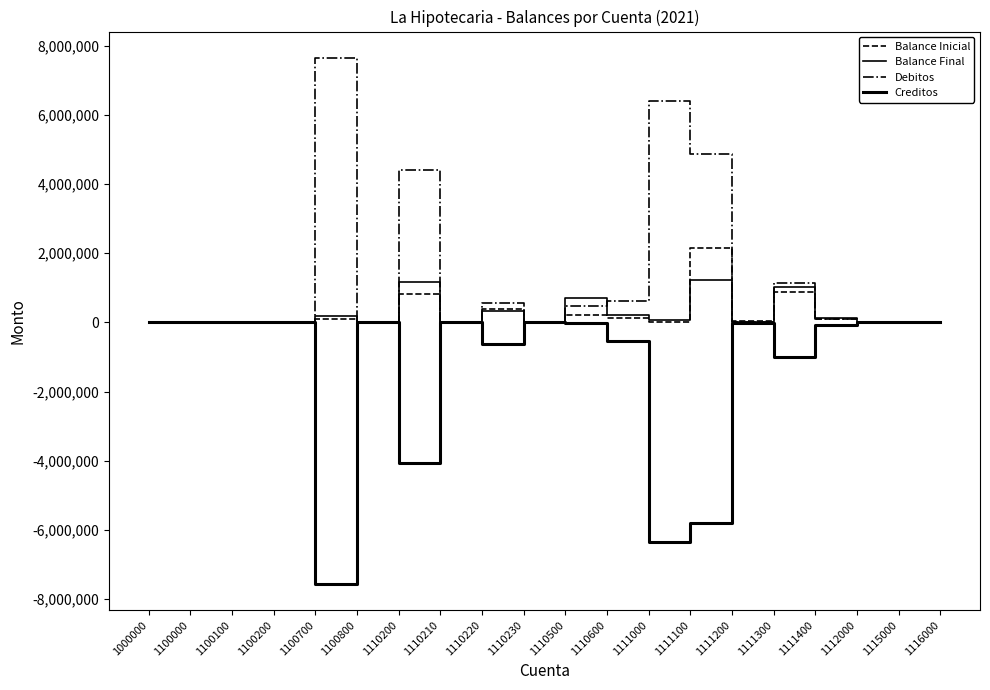

Reading right to left, extract all data points from this chart.

Balance Inicial: 1116000=2623.5	1115000=6496.6	1112000=1902.0	1111400=96306.6	1111300=882648.3	1111200=29549.1	1111100=2162934.5	1111000=26810.3	1110600=137326.5	1110500=225268.3	1110230=0.0	1110220=384208.8	1110210=25183.7	1110200=835111.4	1100800=920.8	1100700=95891.1	1100200=0.0	1100100=700.0	1100000=0.0	1000000=0.0
Balance Final: 1116000=2623.5	1115000=6496.6	1112000=1902.0	1111400=127364.3	1111300=1032521.8	1111200=3715.1	1111100=1221154.1	1111000=69464.6	1110600=220247.7	1110500=699056.8	1110230=0.0	1110220=338163.3	1110210=25183.7	1110200=1173051.4	1100800=920.8	1100700=189321.5	1100200=0.0	1100100=700.0	1100000=0.0	1000000=0.0
Debitos: 1116000=0.0	1115000=0.0	1112000=0.0	1111400=96071.9	1111300=1135981.9	1111200=0.0	1111100=4867725.9	1111000=6397233.0	1110600=626097.3	1110500=486703.5	1110230=0.0	1110220=561968.1	1110210=0.0	1110200=4395492.5	1100800=0.0	1100700=7650621.7	1100200=0.0	1100100=0.0	1100000=0.0	1000000=0.0
Creditos: 1116000=0.0	1115000=0.0	1112000=0.0	1111400=-65014.2	1111300=-986108.4	1111200=-25834.0	1111100=-5809506.3	1111000=-6354578.6	1110600=-543176.0	1110500=-12915.1	1110230=0.0	1110220=-608013.6	1110210=0.0	1110200=-4057552.5	1100800=0.0	1100700=-7557191.4	1100200=0.0	1100100=0.0	1100000=0.0	1000000=0.0